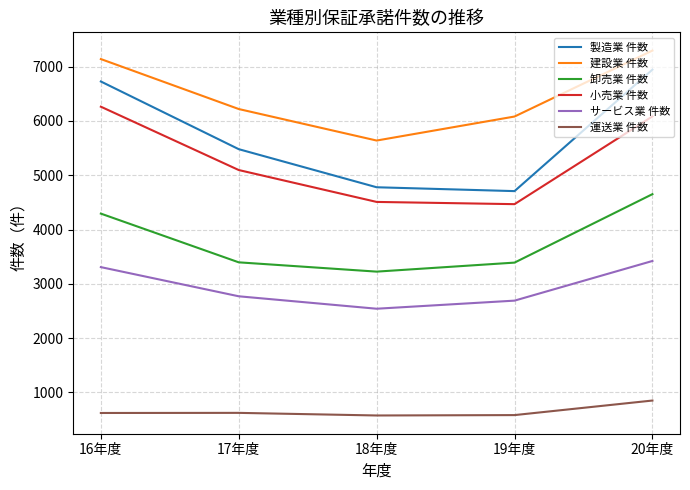

Which series has the largest range (max minus min)?

製造業 件数